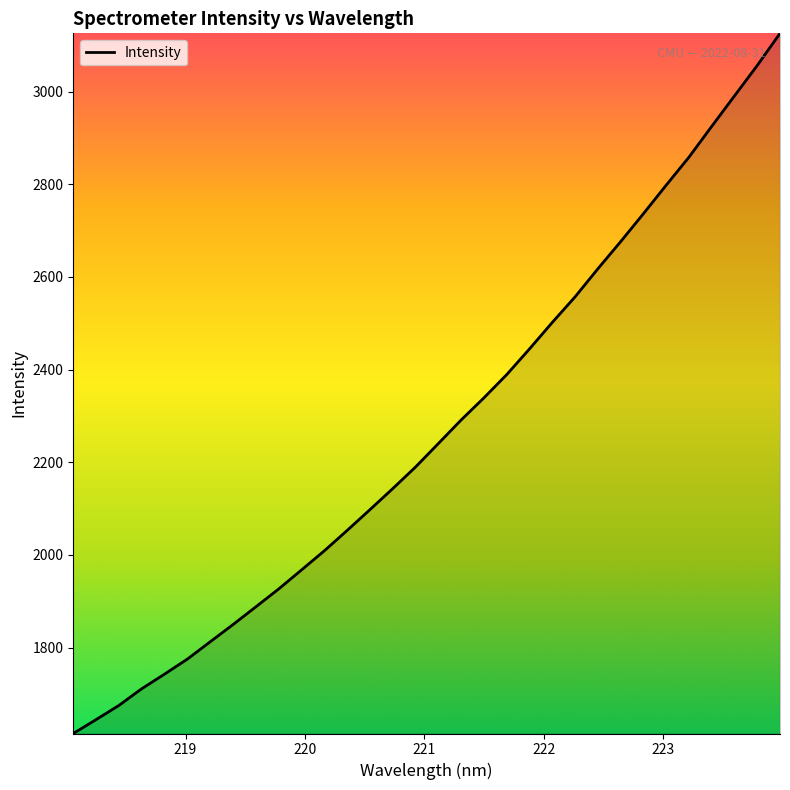

What is the minimum value shown in the chart?

1614.8